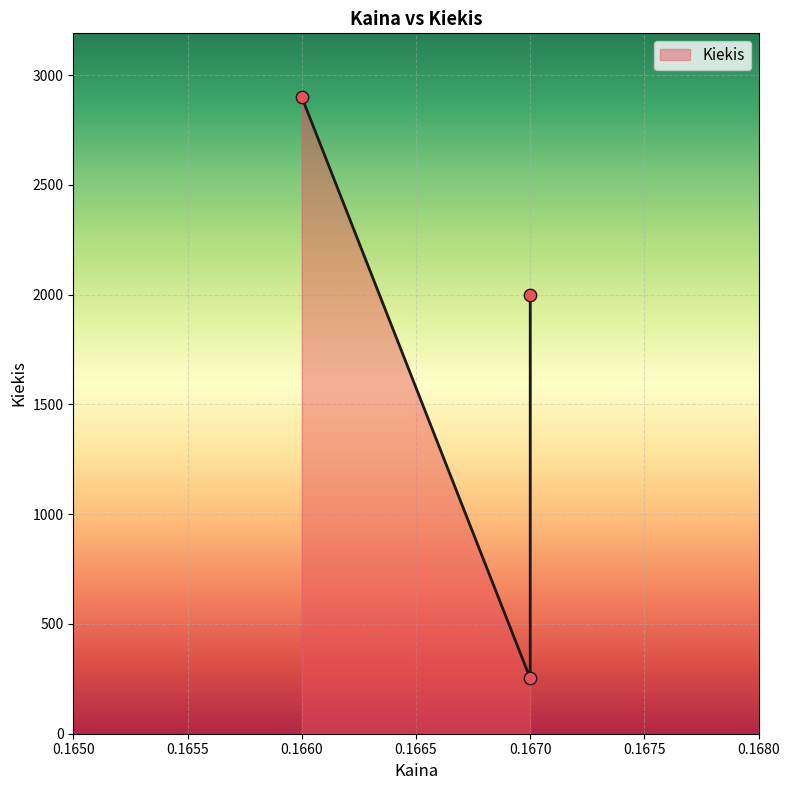

Approximately how many times larger is the value at 0.167 compared to 0.166?

0.1